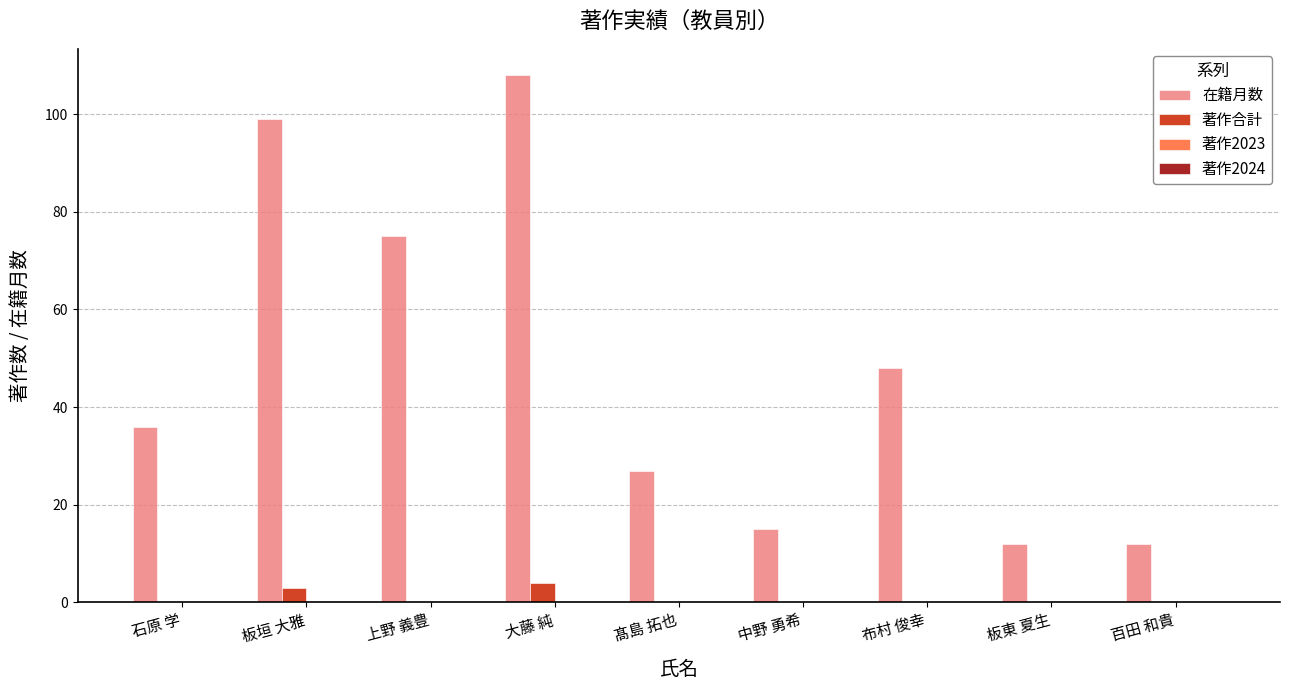

Is it true that 在籍月数 equals 12 at 百田 和貴?

True